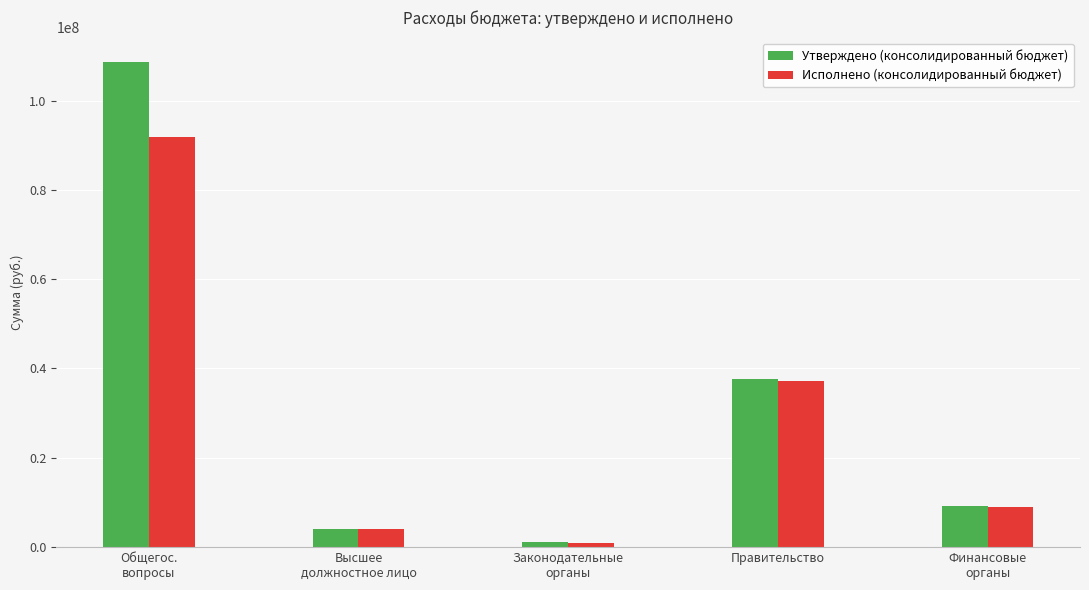

What is the sum of all Исполнено (консолидированный бюджет) values?

143073824.2